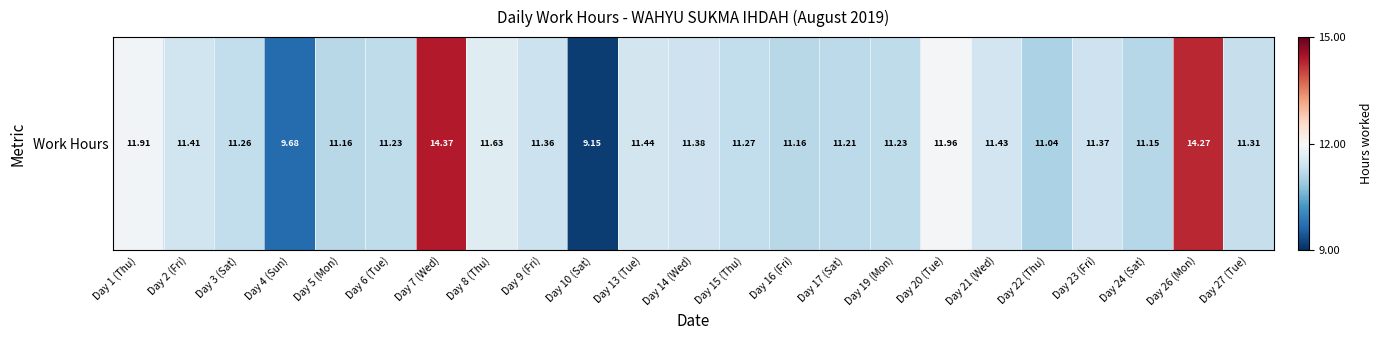

The value at Day 15 (Thu) is -0.2. True or false?

True